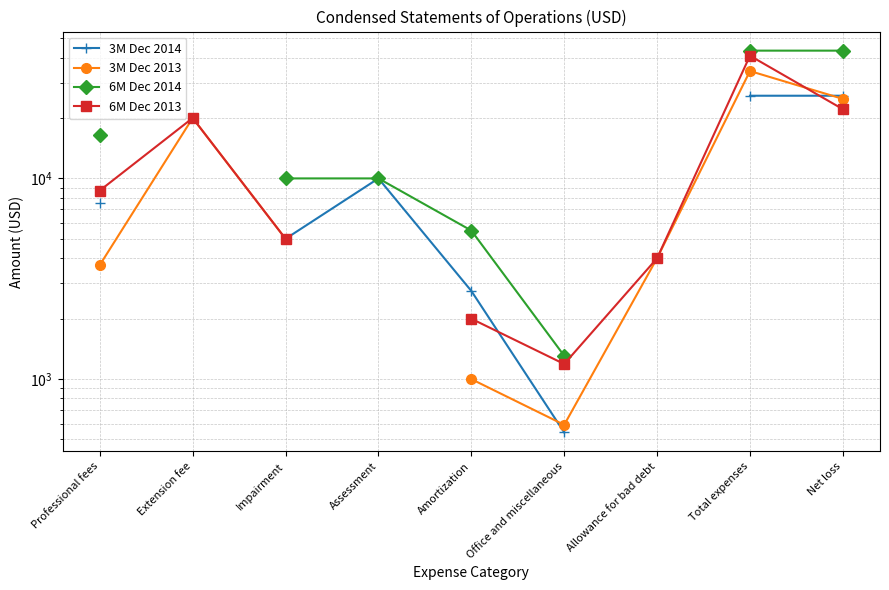

List the series in order of their peak value, lowest first.

3M Dec 2014, 3M Dec 2013, 6M Dec 2013, 6M Dec 2014